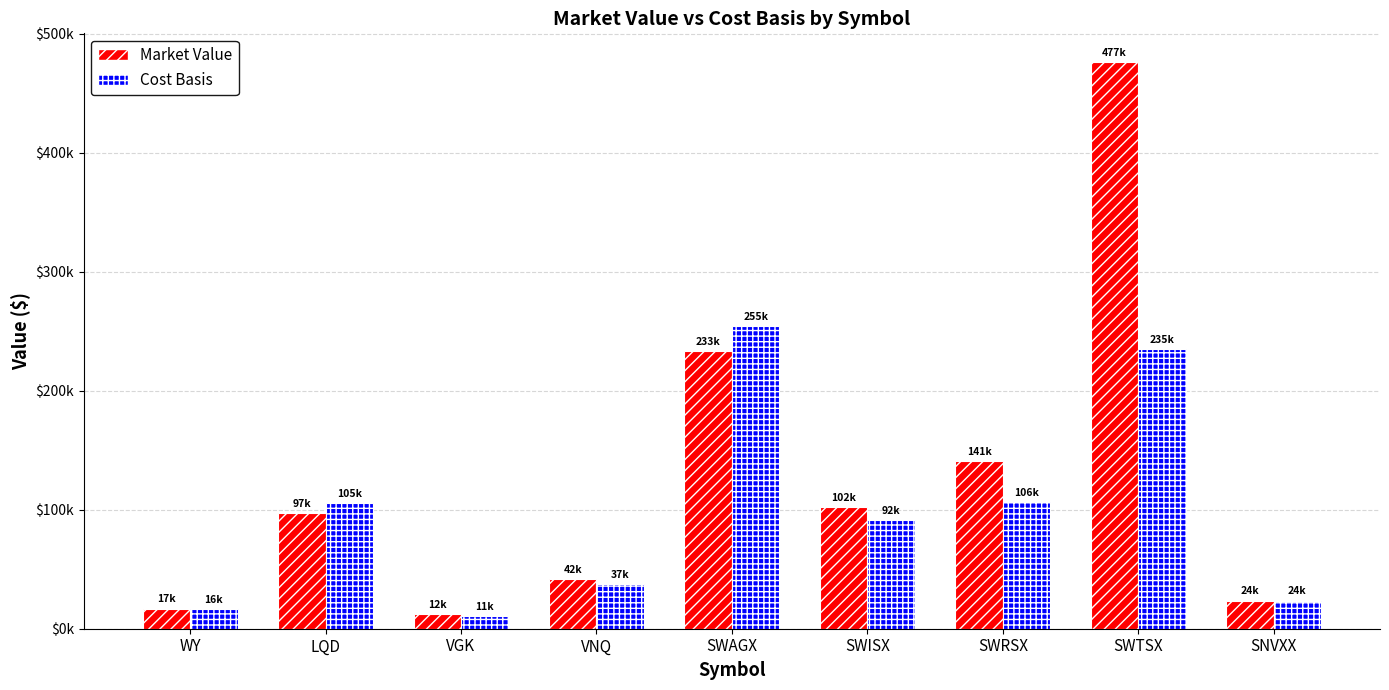

List the labels in order of Market Value value, largest first.

SWTSX, SWAGX, SWRSX, SWISX, LQD, VNQ, SNVXX, WY, VGK